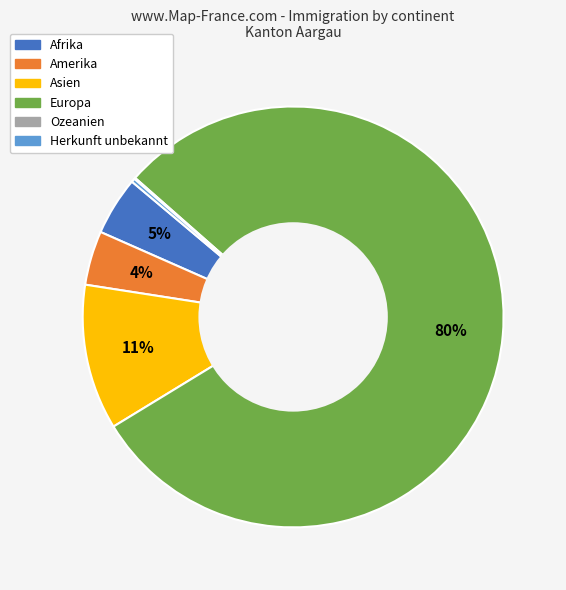

True or false: Amerika accounts for 4% of the total.

True